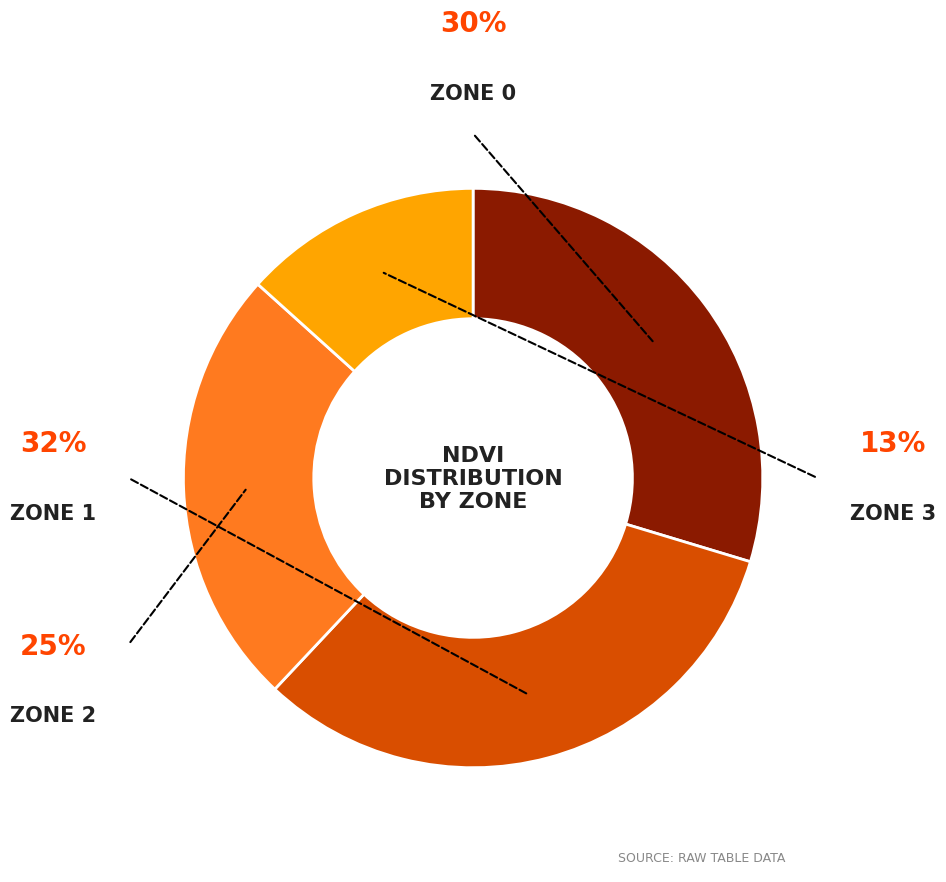

Is there a majority slice in this chart?

No